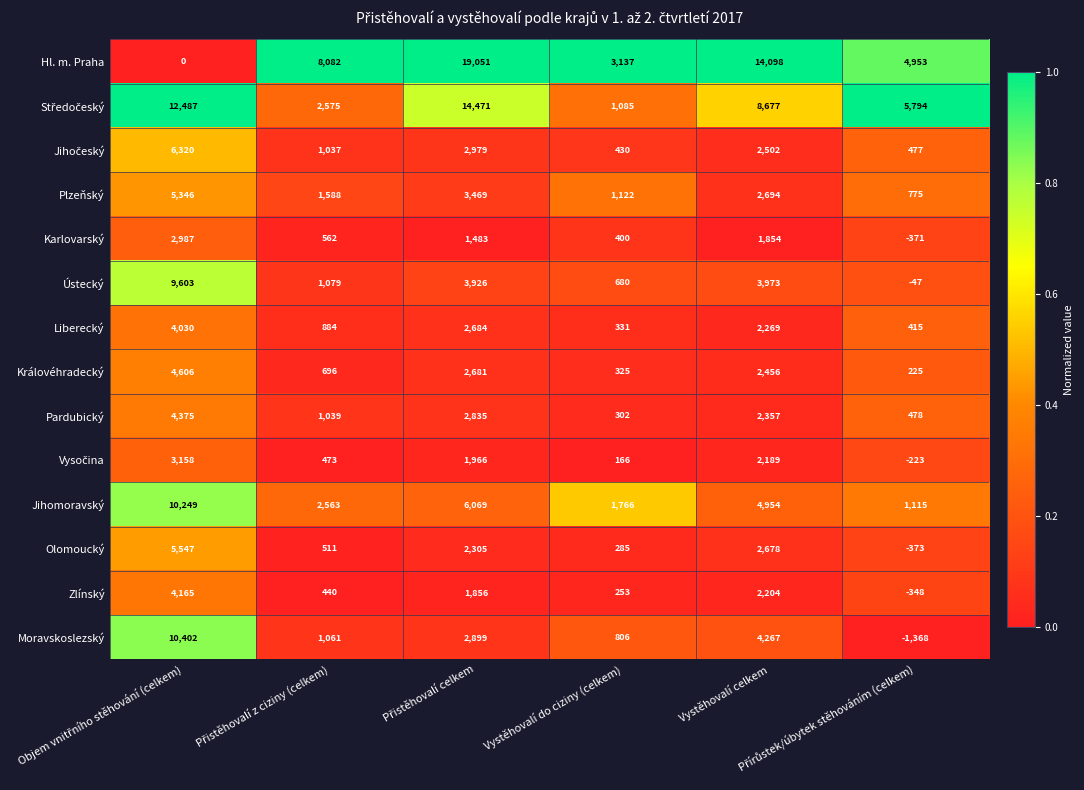

What is the average value of the Zlínský series?

1428